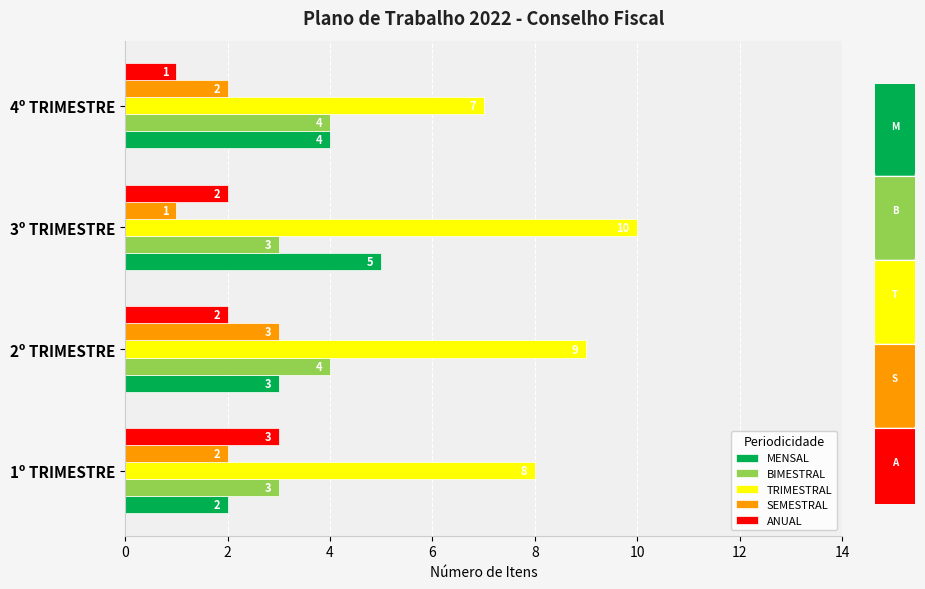

What is the difference between the maximum and minimum values in the MENSAL series?

3